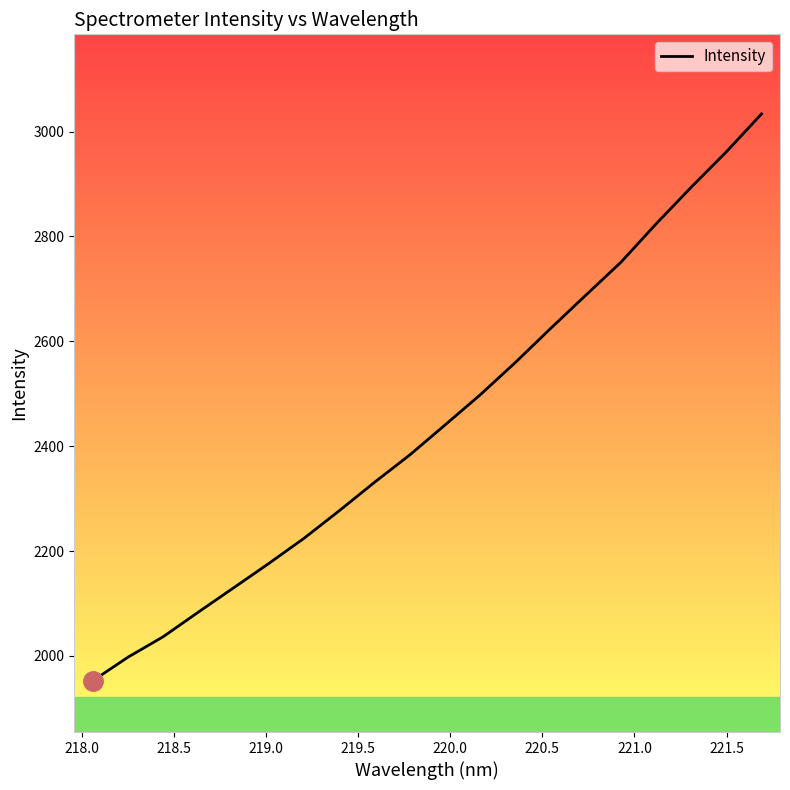

True or false: the data has more than 2 interior local peaks.

False